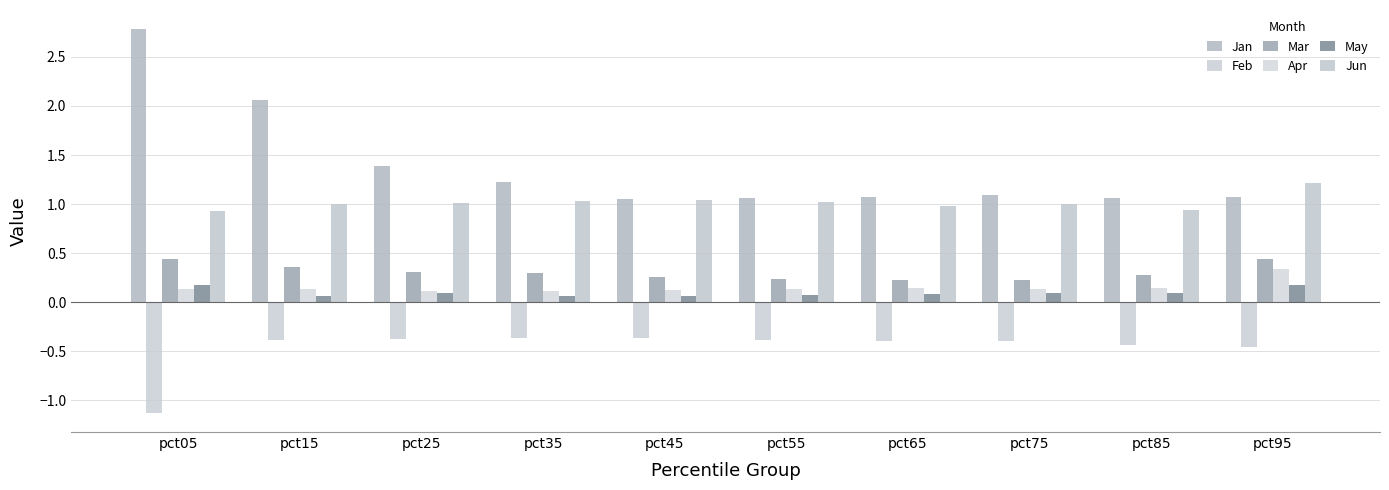

What is the difference between the Mar values at pct15 and pct75?

0.1